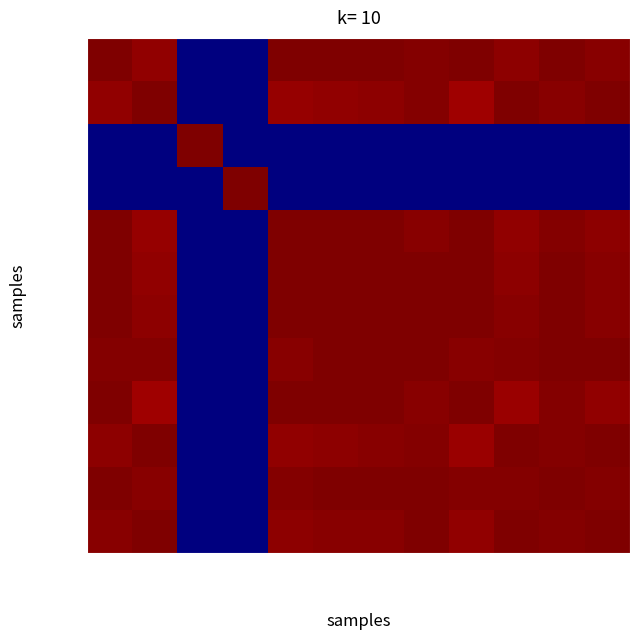

At which category does the chart reach its peak across all series?

каша м